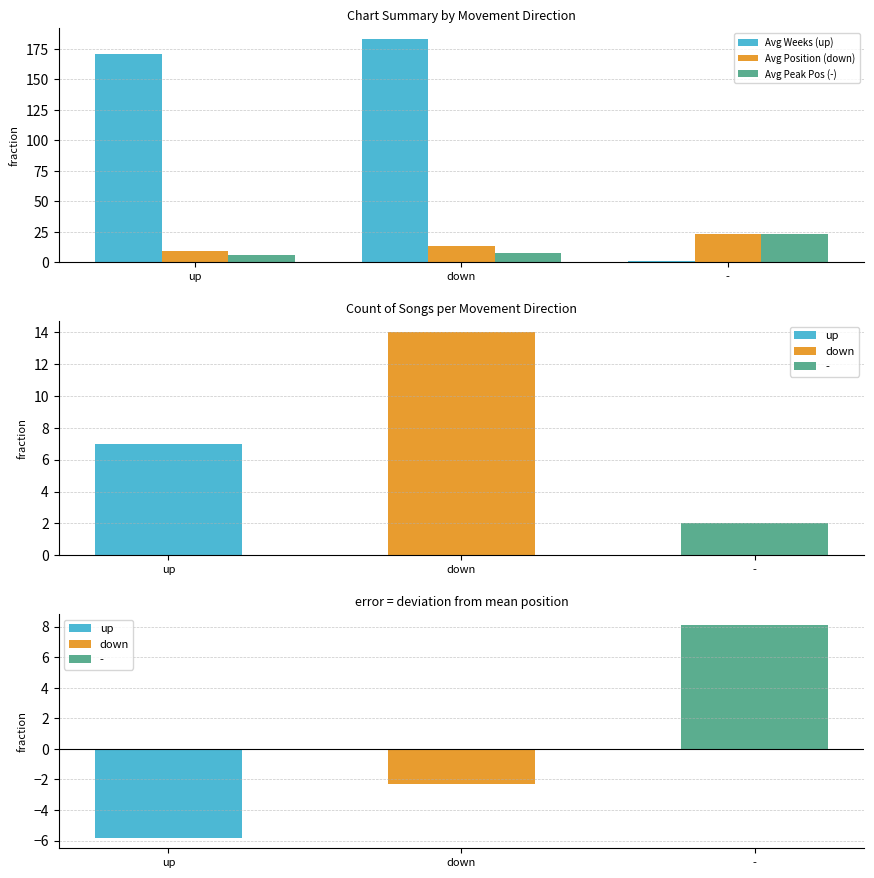

At which label is Avg Weeks (up) closest to 92?

up